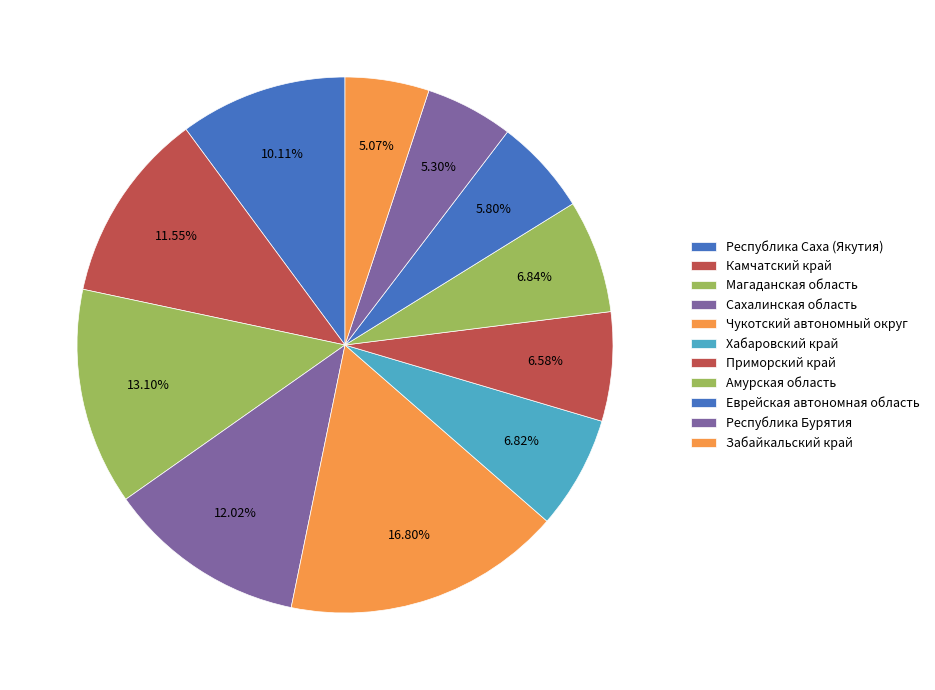

What is the largest slice in the pie chart?

Чукотский автономный округ